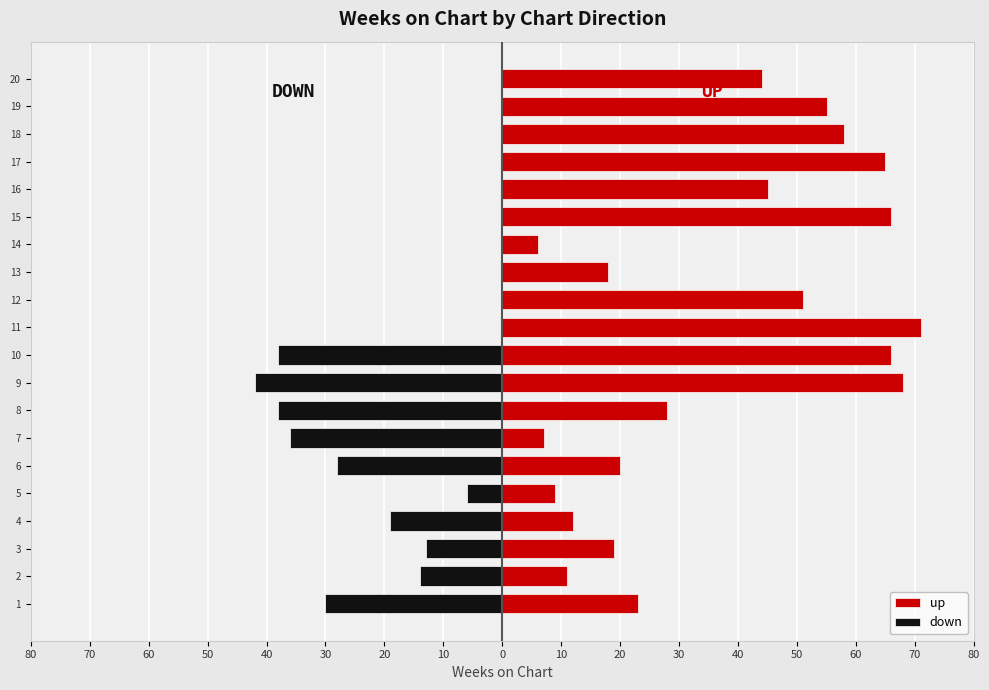

How many groups of bars are there?

20